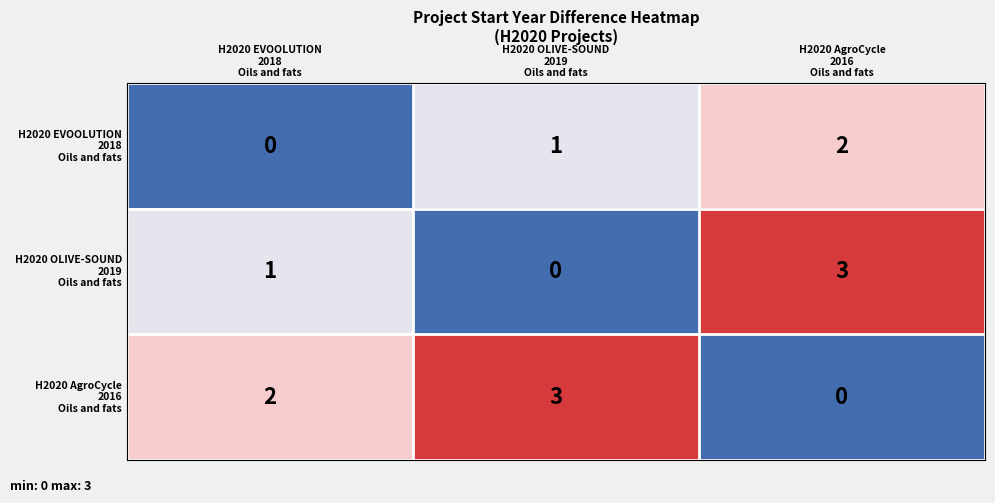

What is the greatest value displayed?

3